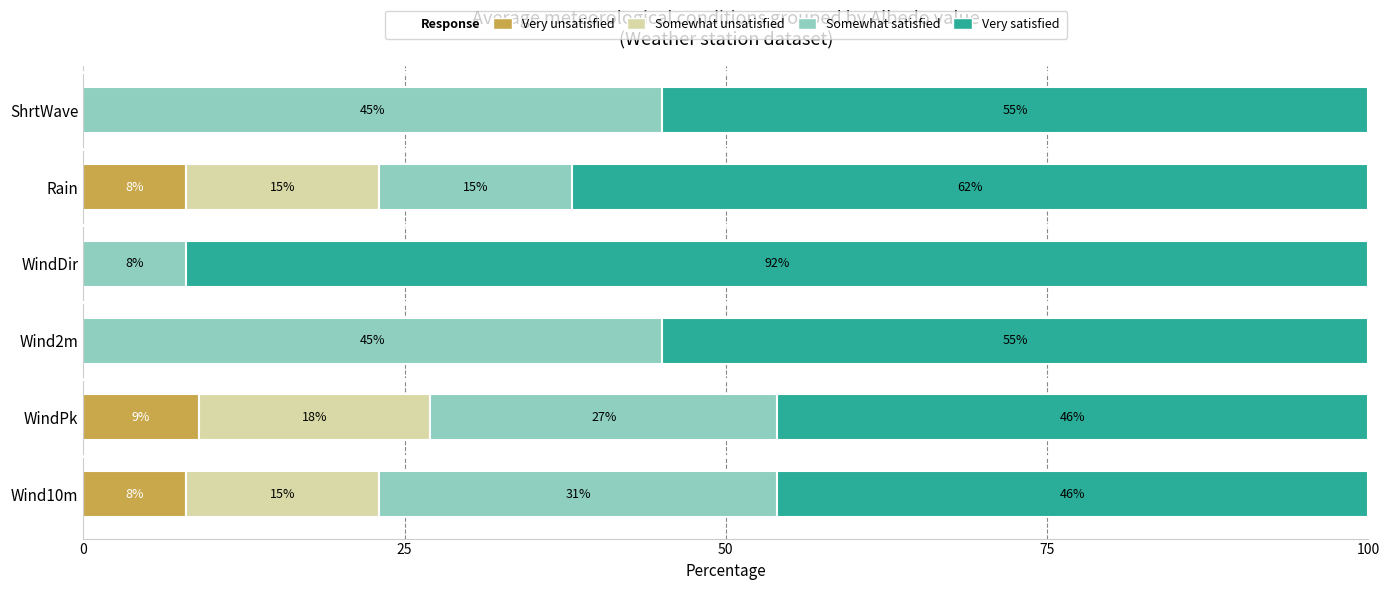

Is it true that Very unsatisfied equals 9 at WindPk?

True